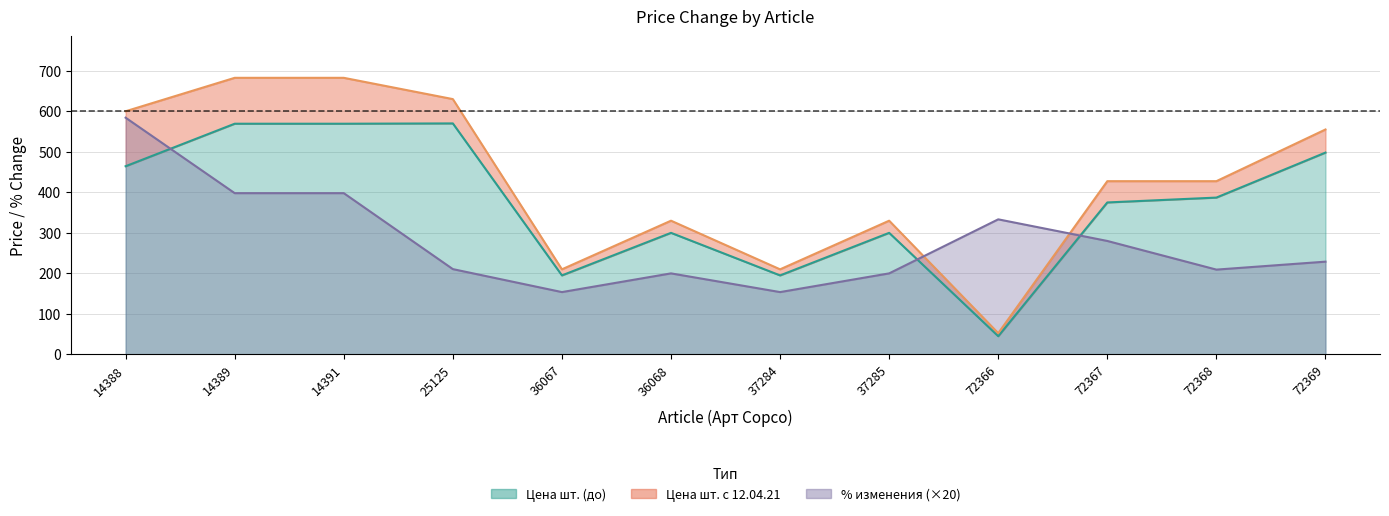

Which series has the largest range (max minus min)?

Цена шт. с 12.04.21